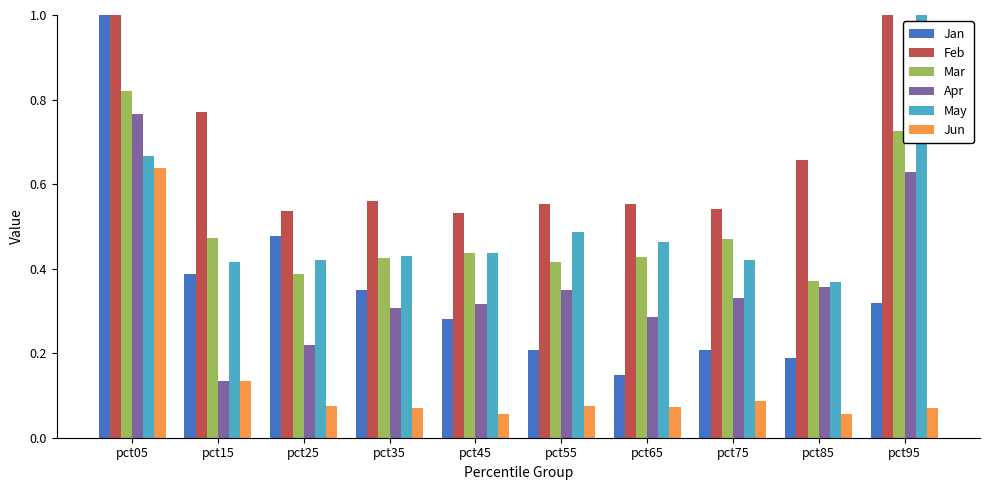

Which series has the widest spread of values?

Jan